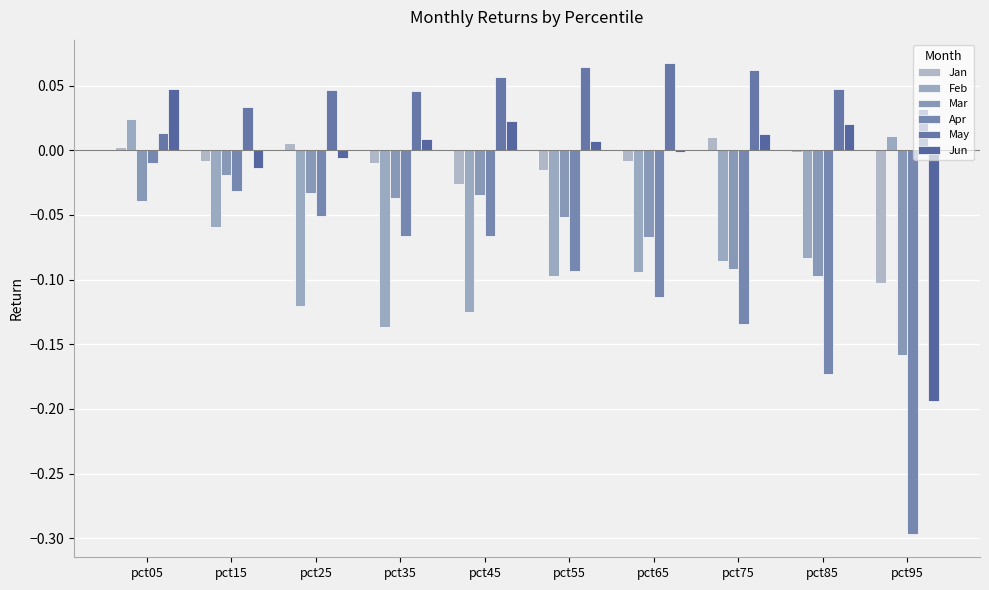

What is the difference between the maximum and minimum values in the Apr series?

0.3